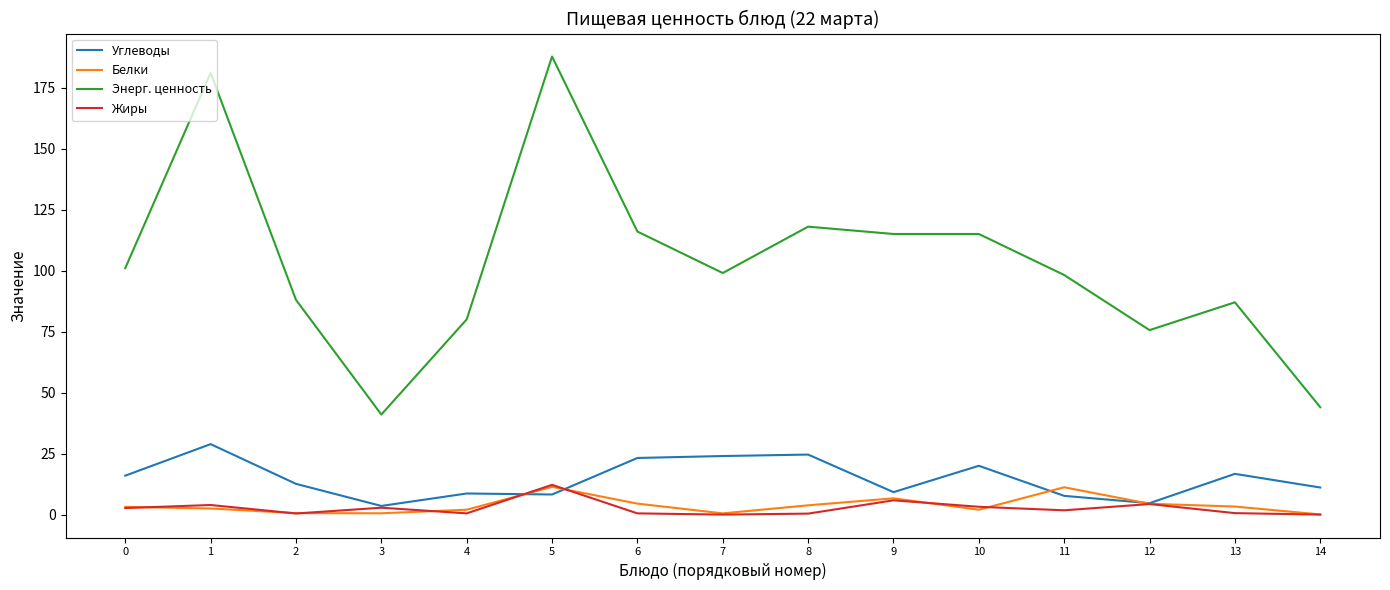

Which category has the highest value across all series?

5